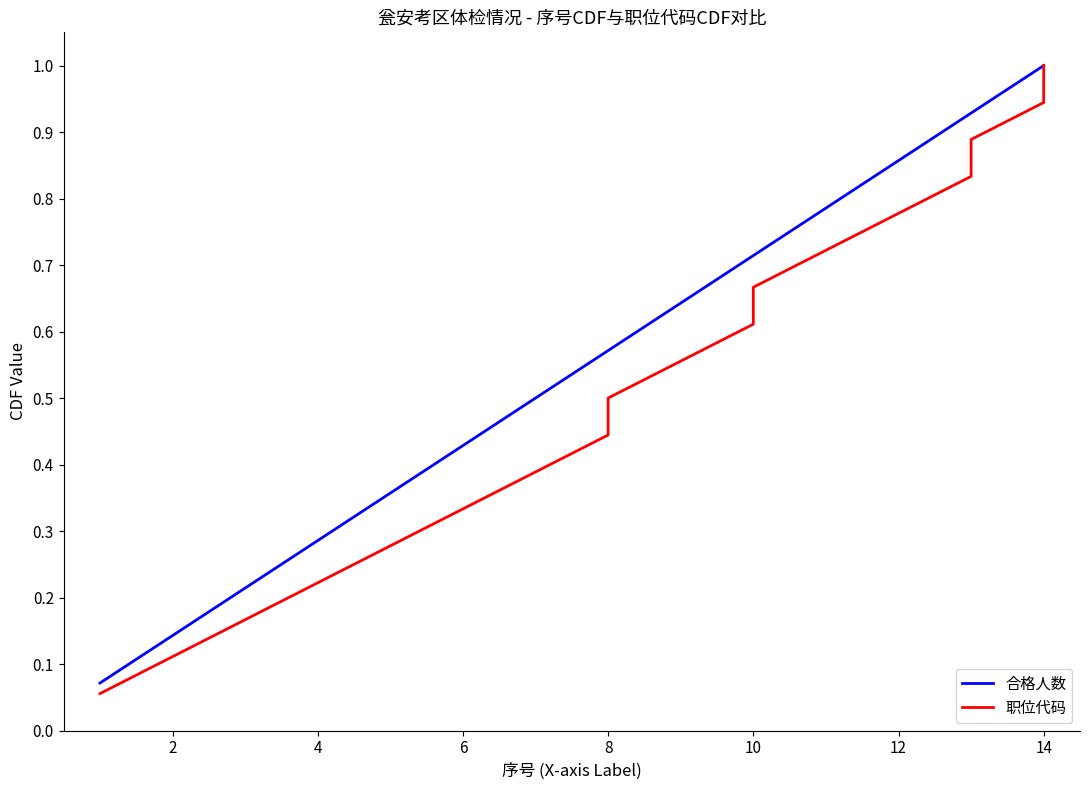

The chart shows a value of 0.3 at 10. True or false?

False